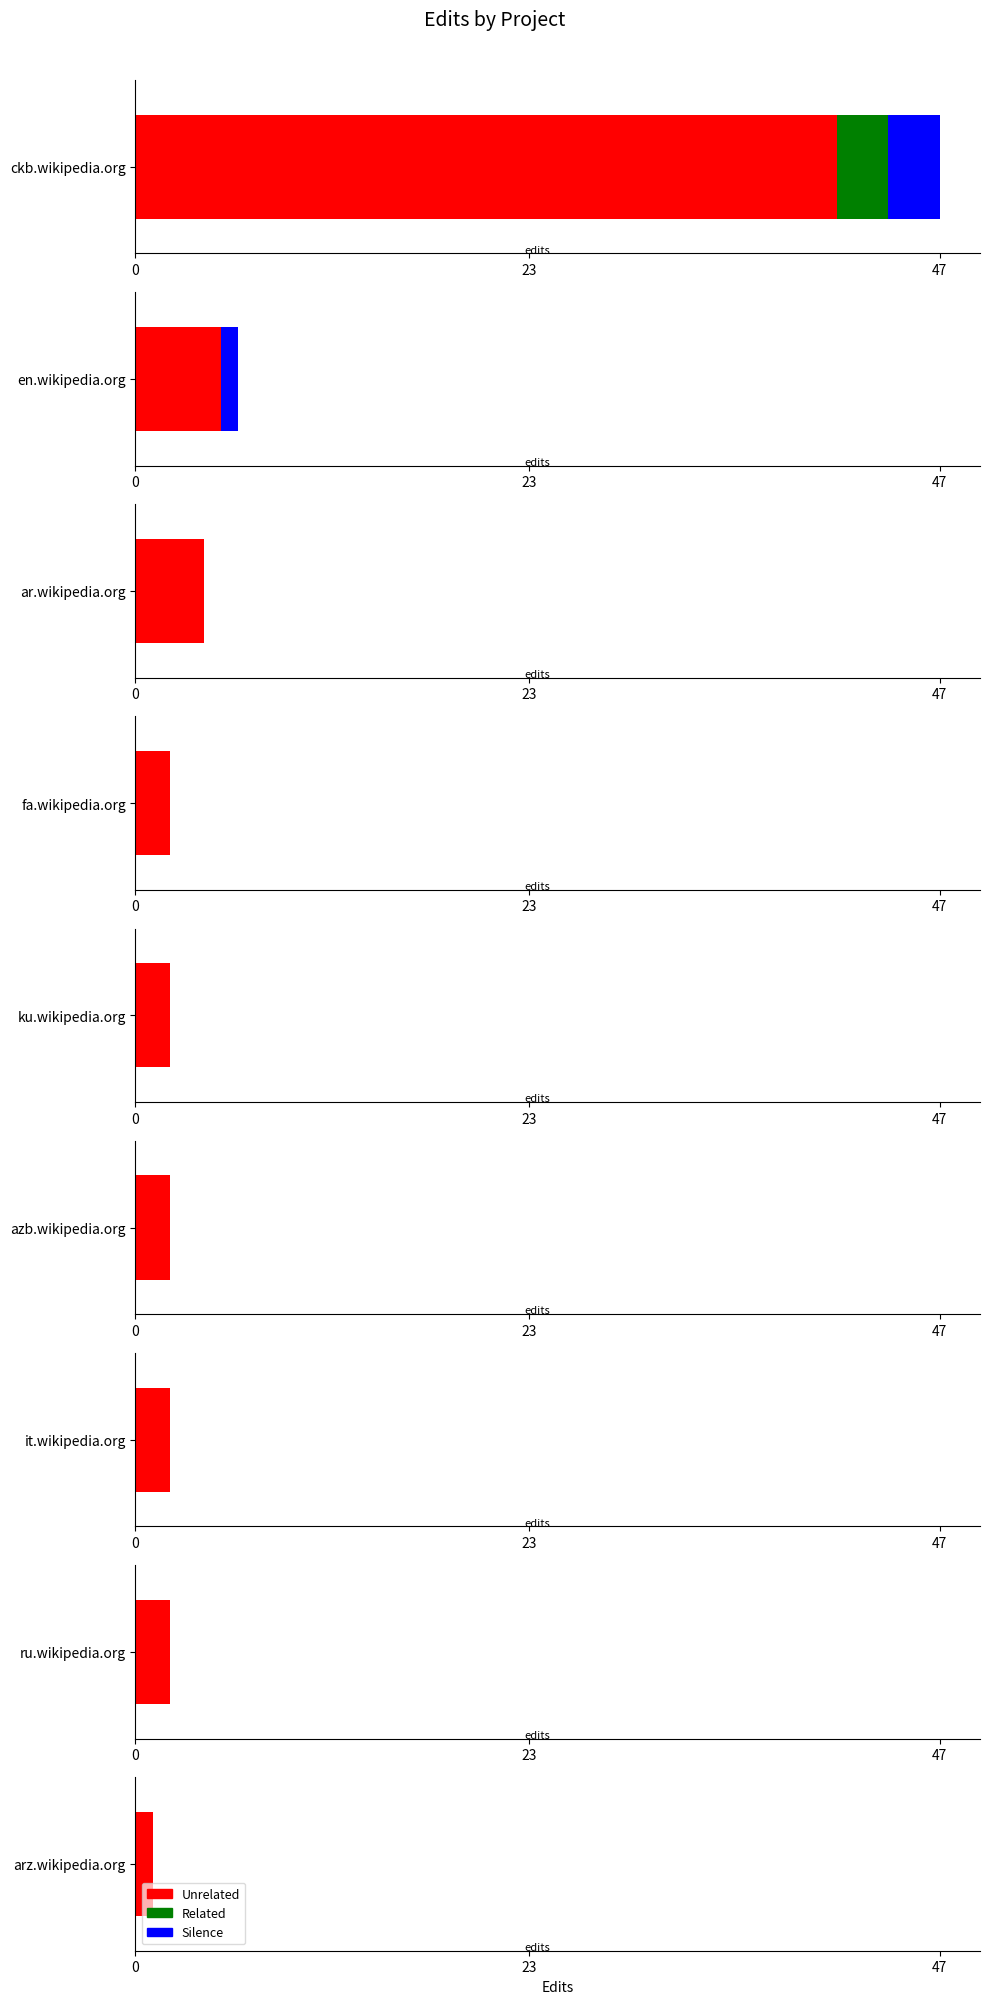

The value at ru.wikipedia.org is 1. True or false?

False